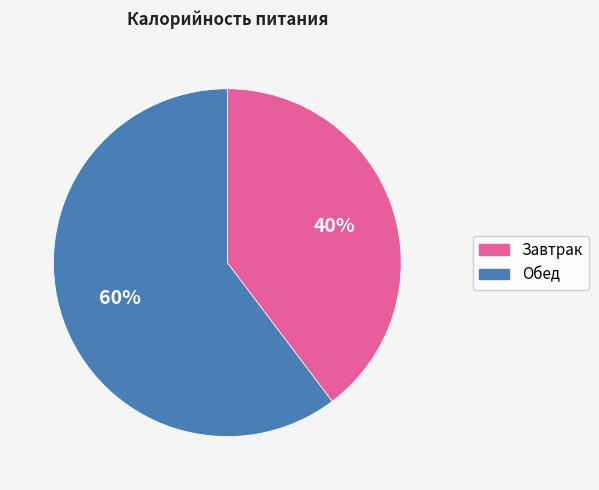

Is there any slice that represents more than half of the pie?

Yes